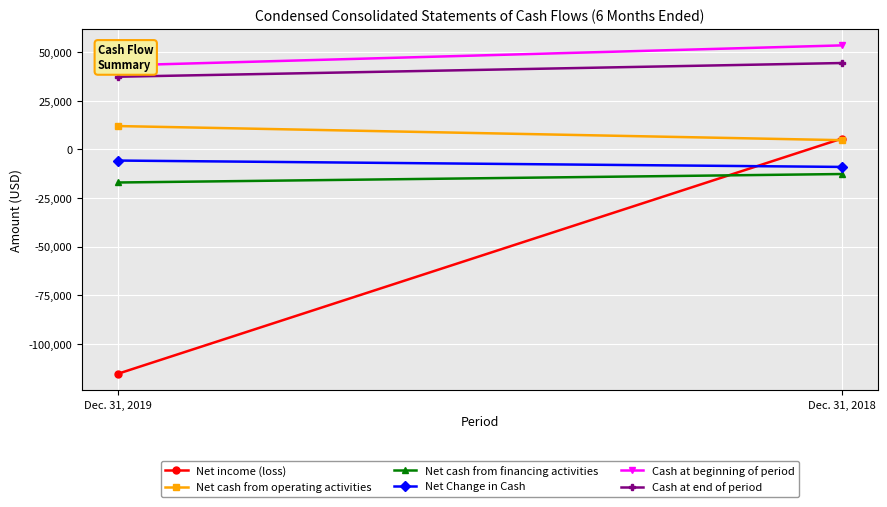

Which series changed the most between Dec. 31, 2019 and Dec. 31, 2018?

Net income (loss)